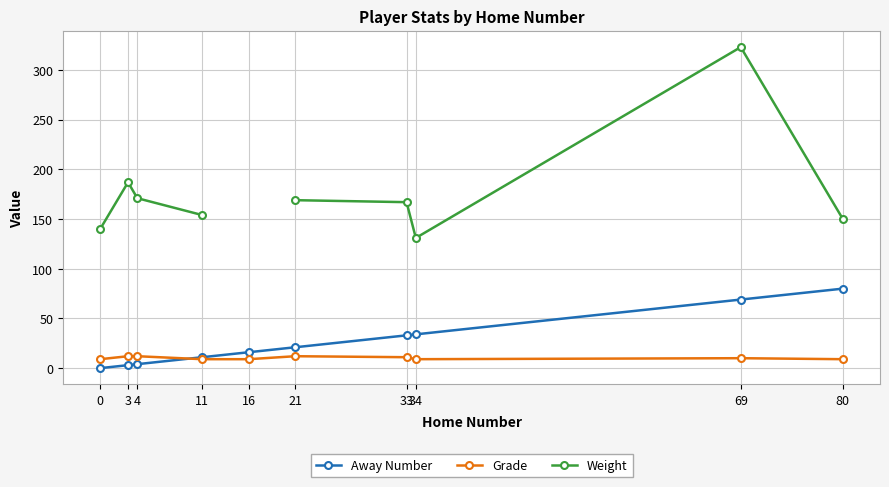

What is the sum of the Weight values at 34 and 3?

318.0